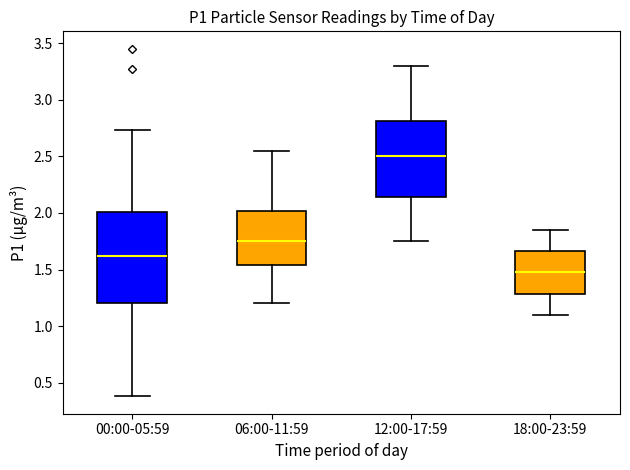

Reading left to right, transcribe this box plot: for each box, give where its median line is, the range the box spans, and where its two whiskers end, as read against the y-axis. The values are not printed on the chart, so give them approximately, as read against the axis.

00:00-05:59: median 1.60, box 1.20 to 2.00, whiskers 0.40 to 2.75
06:00-11:59: median 1.75, box 1.55 to 2.00, whiskers 1.20 to 2.55
12:00-17:59: median 2.50, box 2.15 to 2.80, whiskers 1.75 to 3.30
18:00-23:59: median 1.50, box 1.30 to 1.65, whiskers 1.10 to 1.85